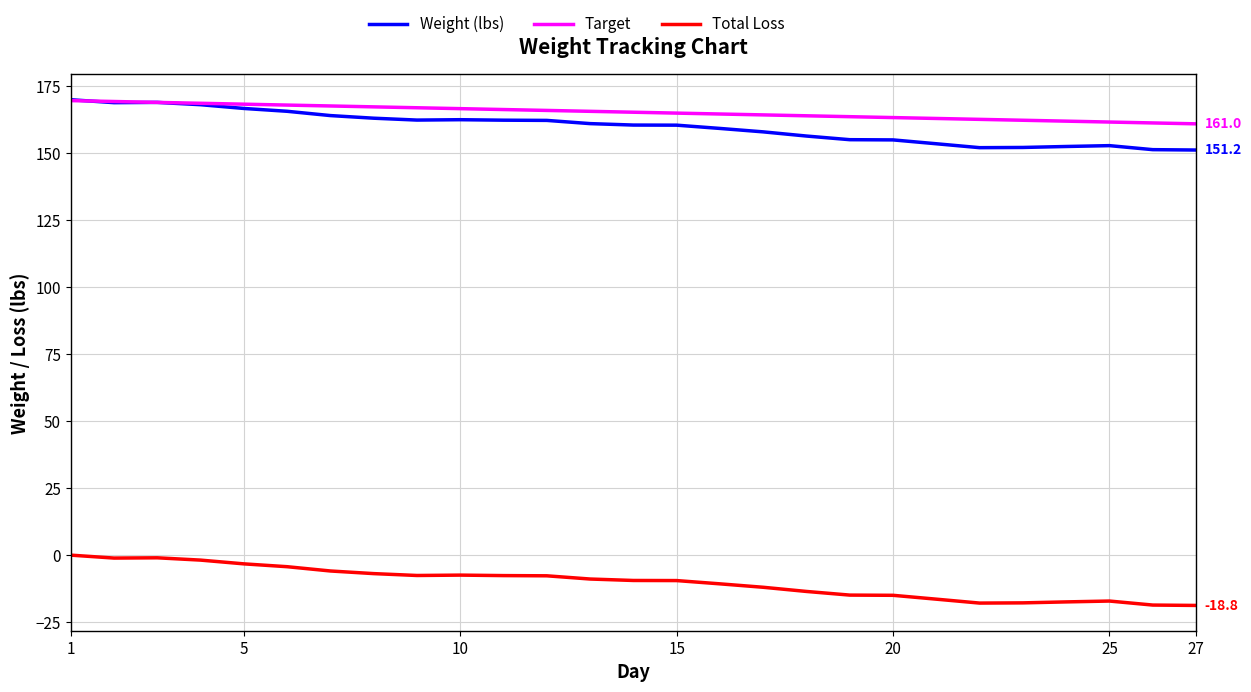

True or false: Weight (lbs) and Total Loss intersect in this chart.

False